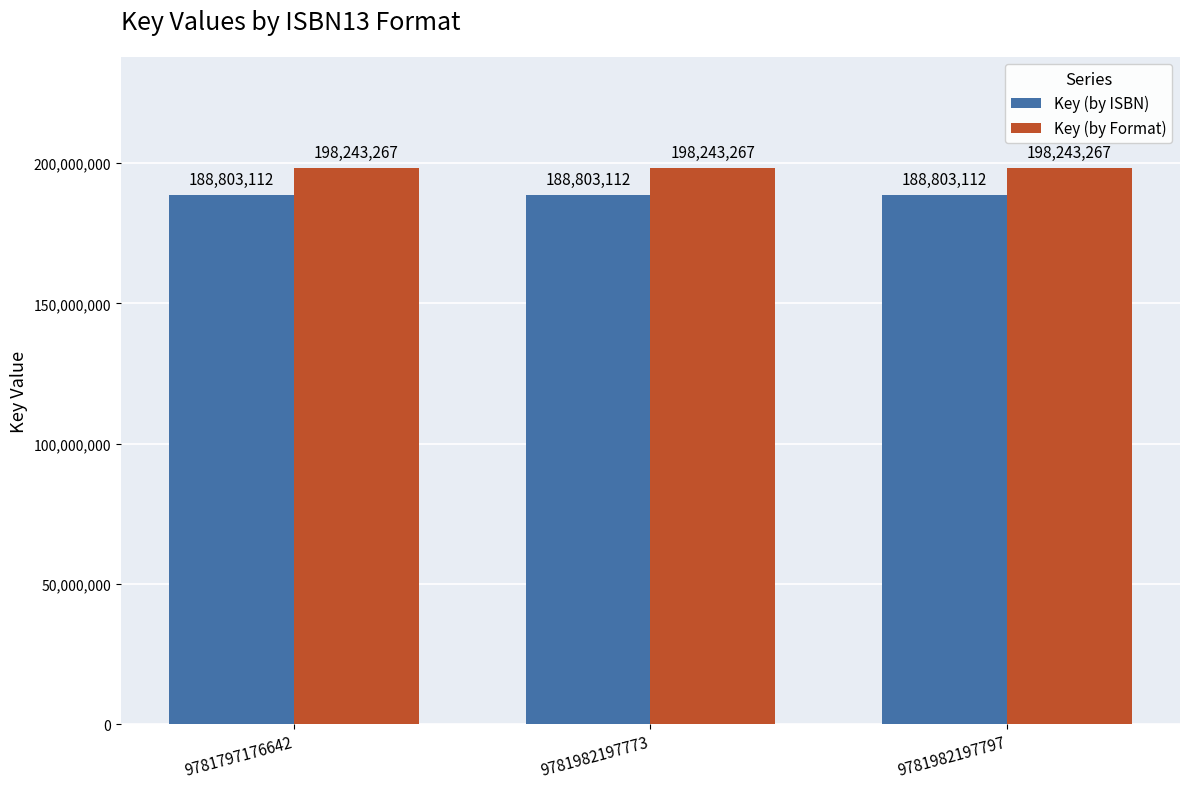

Which series has the largest total across all categories?

Key (by Format)